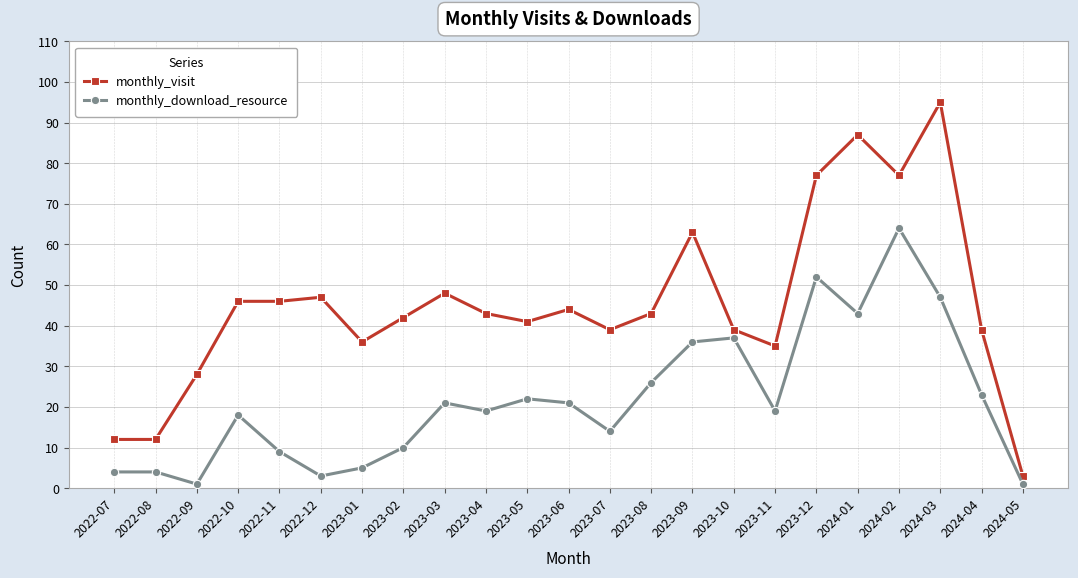

What is the minimum value for monthly_visit?

3